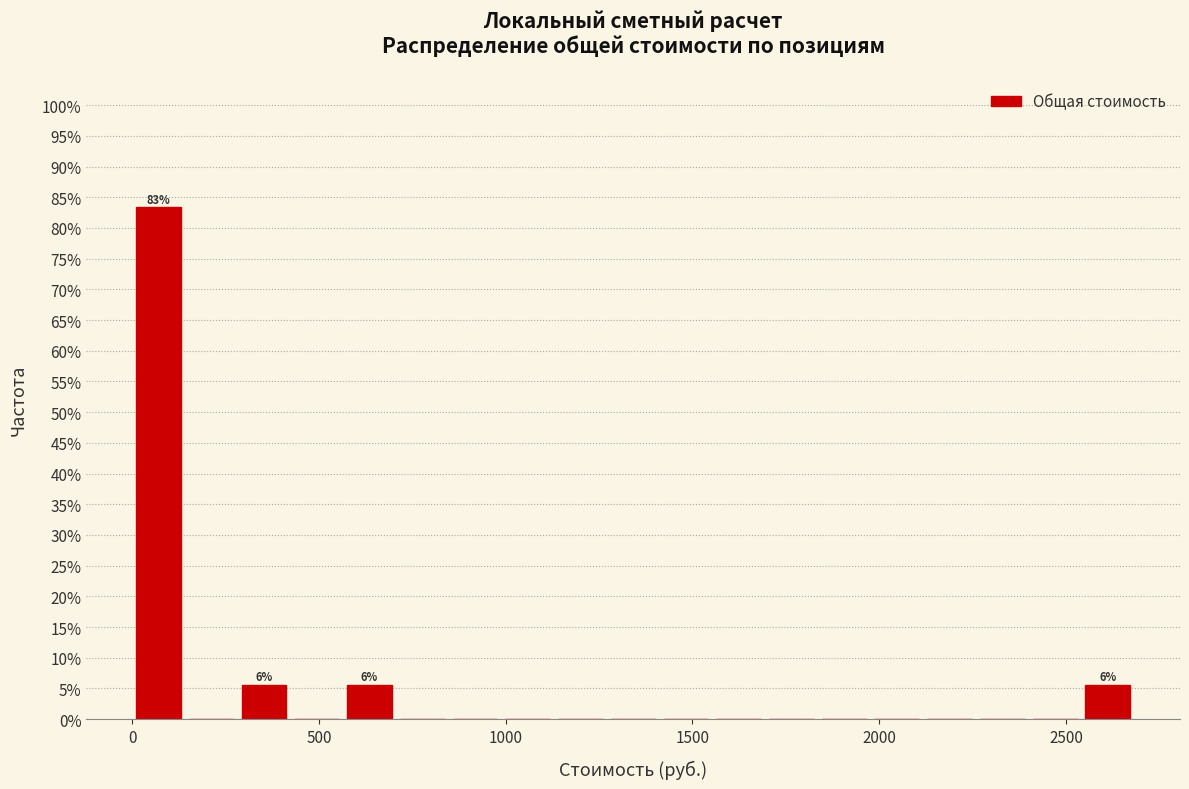

Around what value on the x-axis is the tallest bar? Give the approximate position of its centre, as read against the axis.

50